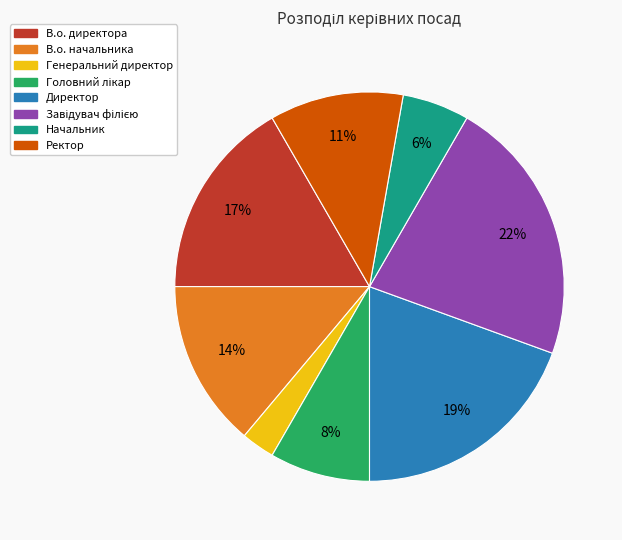

Is there any slice that represents more than half of the pie?

No